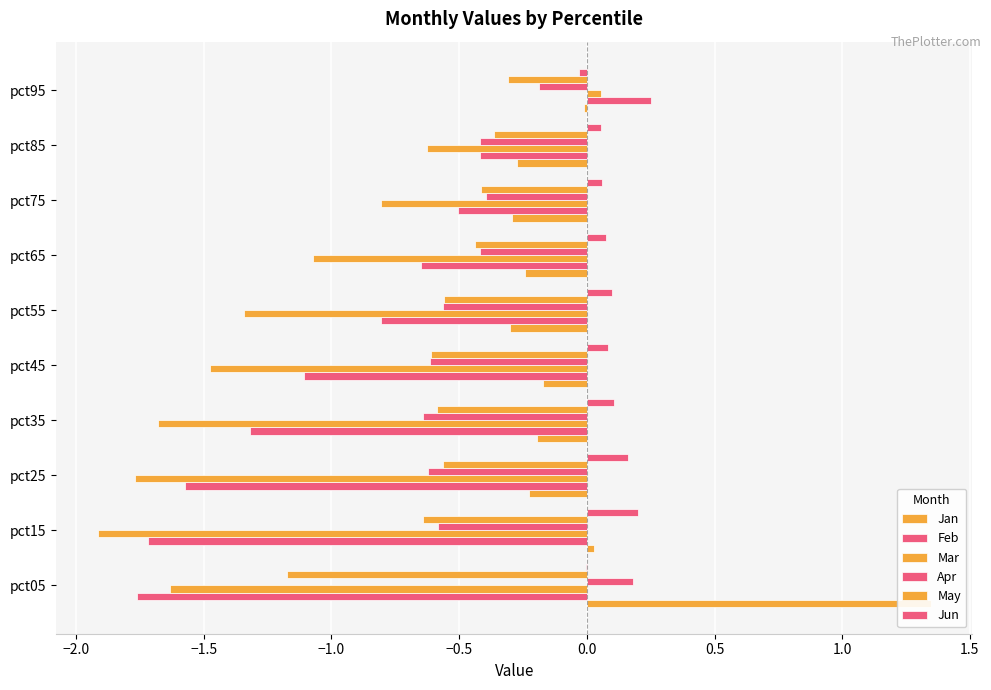

What are all the series names shown in the legend?

Jan, Feb, Mar, Apr, May, Jun